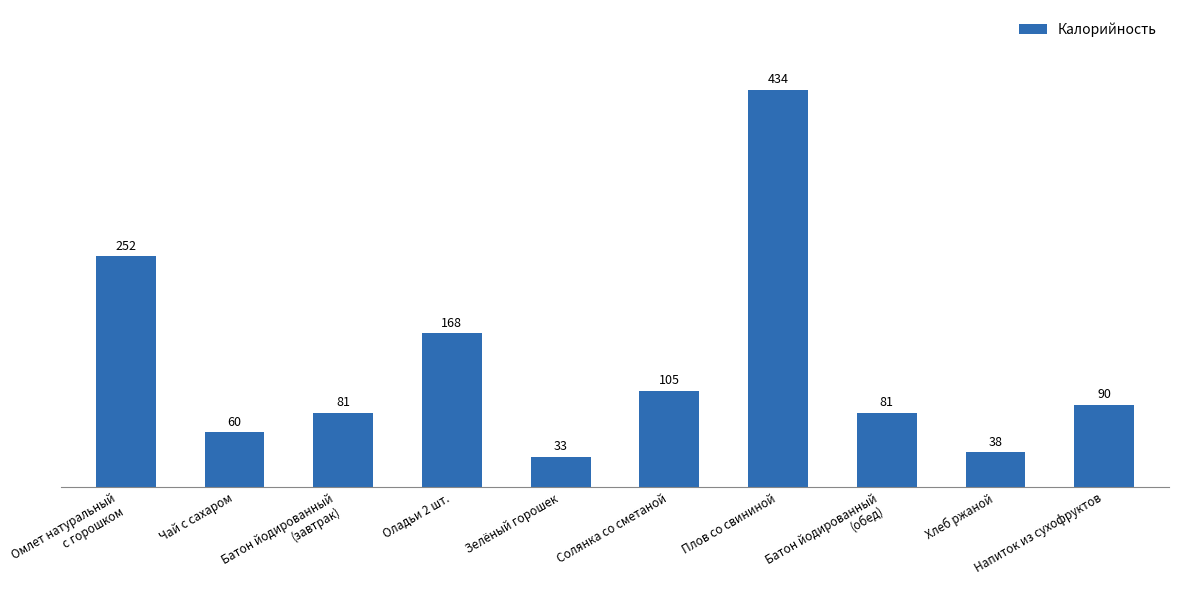

Does the chart contain stacked bars?

No